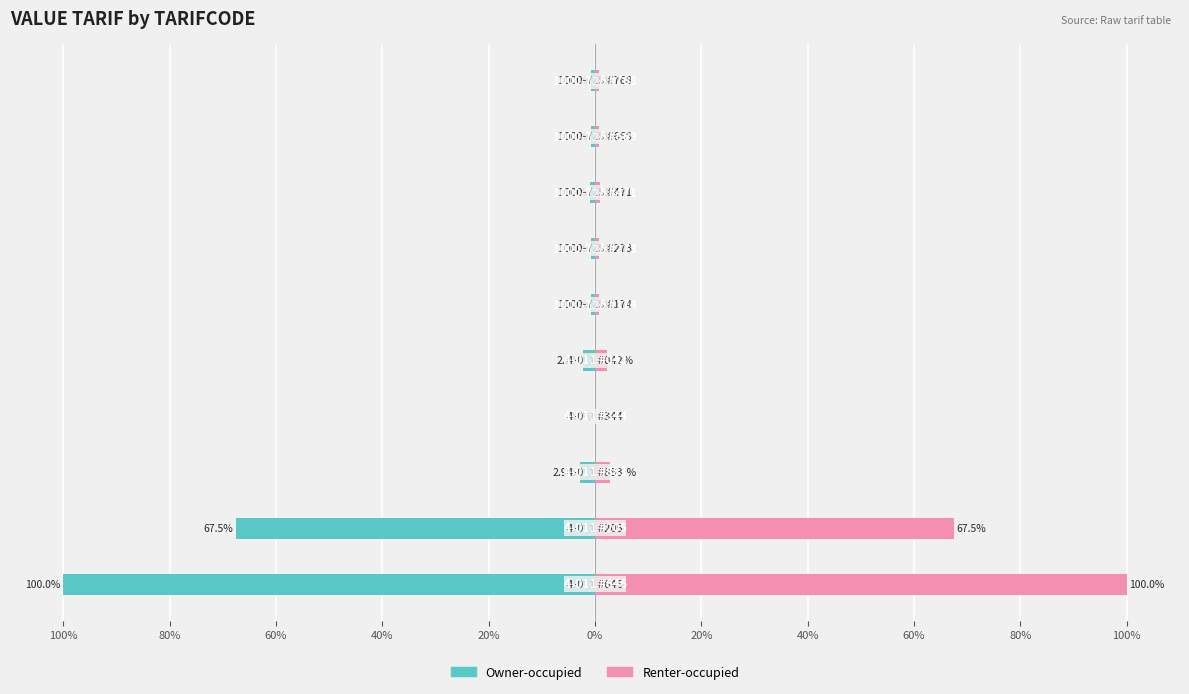

Does the chart contain stacked bars?

No